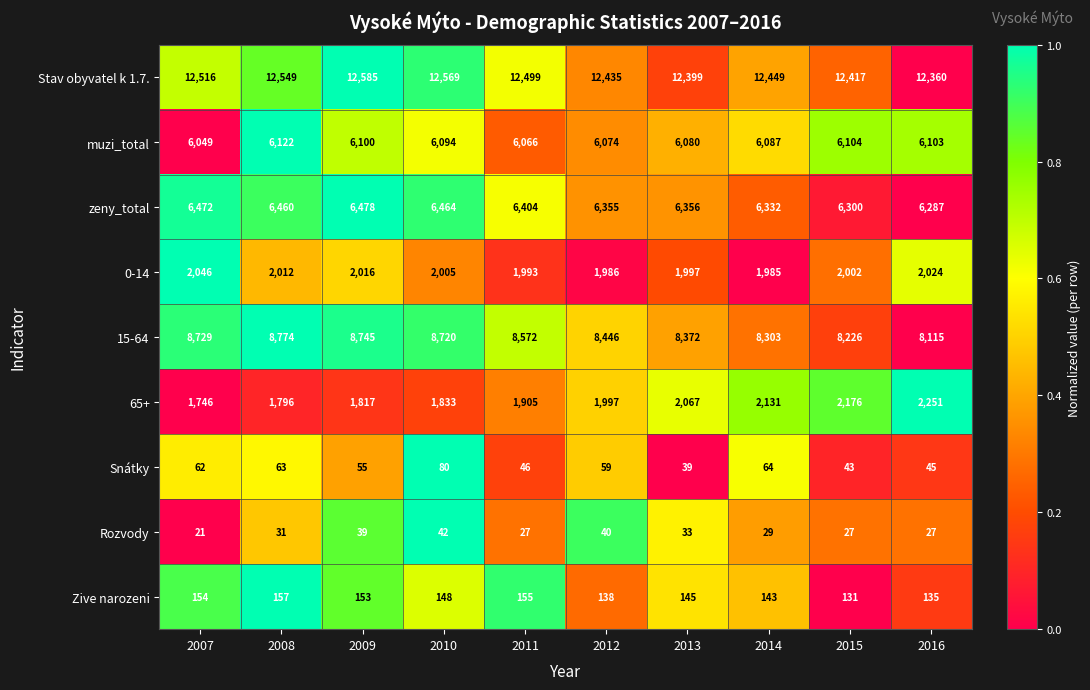

Where is zeny_total nearest to the value 6382?

2011